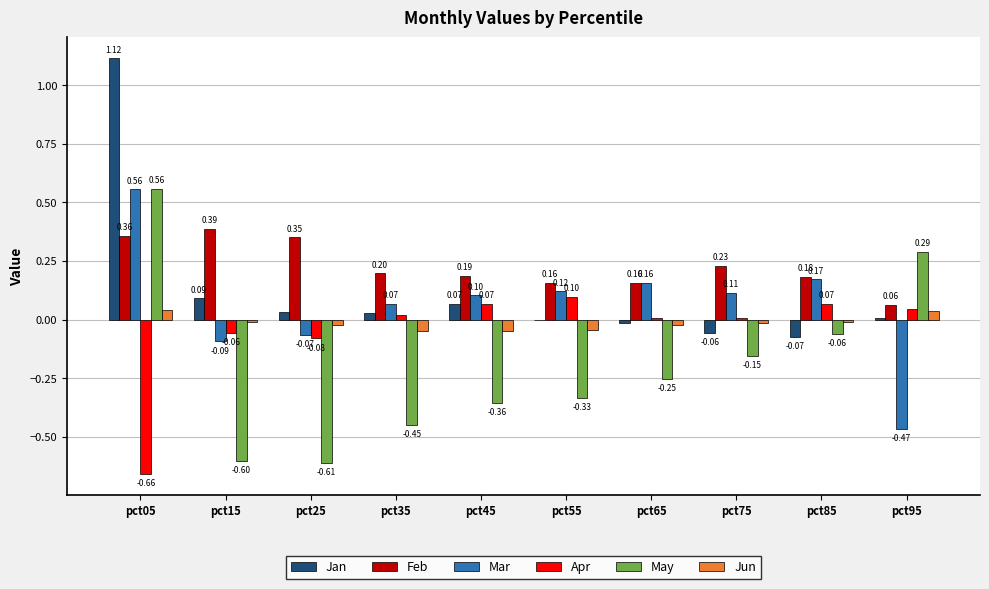

Which series changed the most between pct45 and pct75?

May